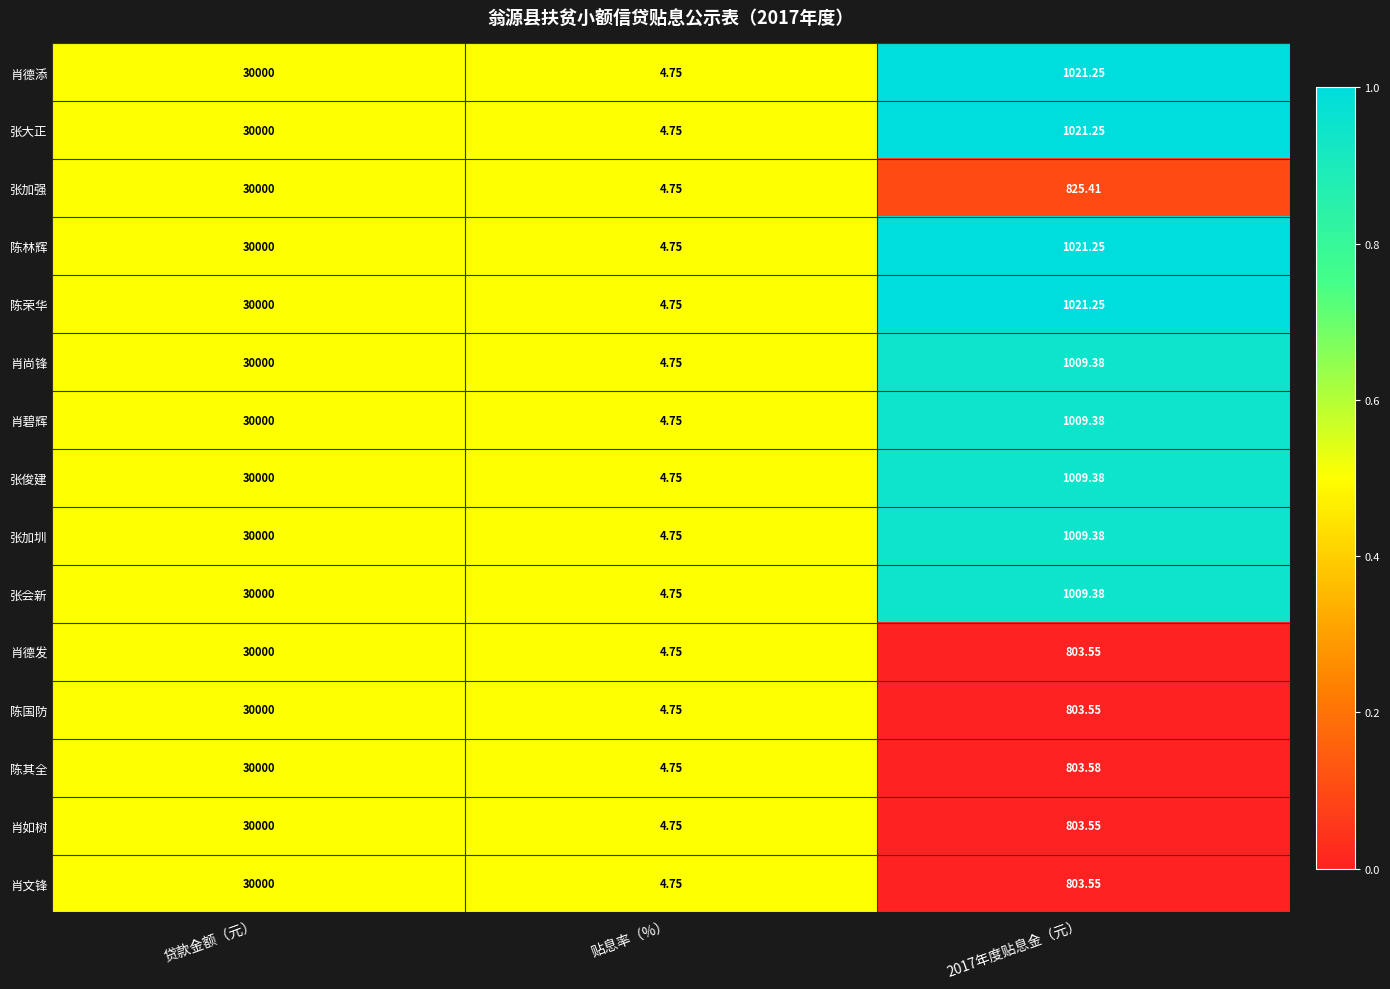

At which category is the sum across all series the highest?

贷款金额（元）